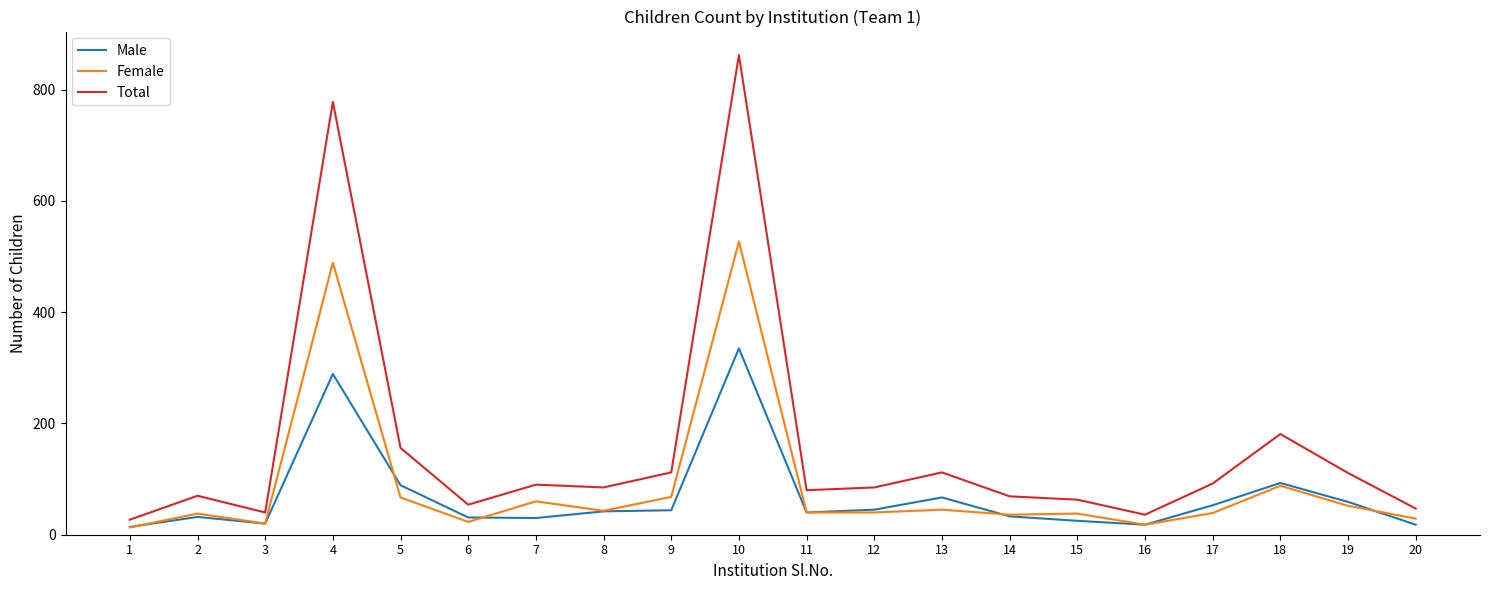

How many lines are shown in the chart?

3